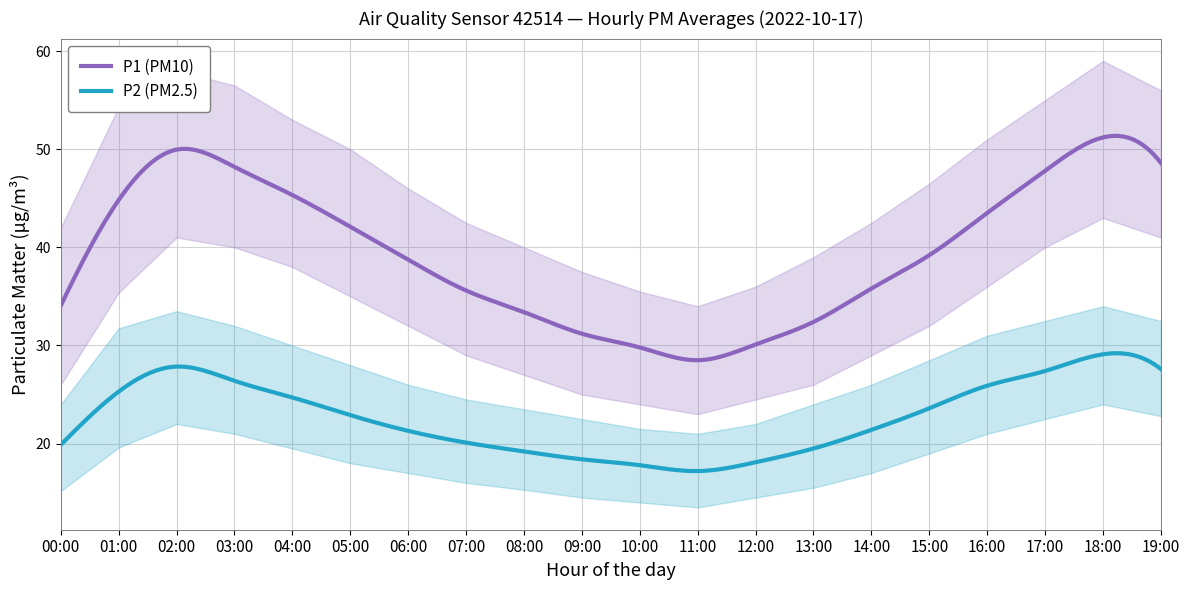

What is the label of the 15th point from the left?

14:00